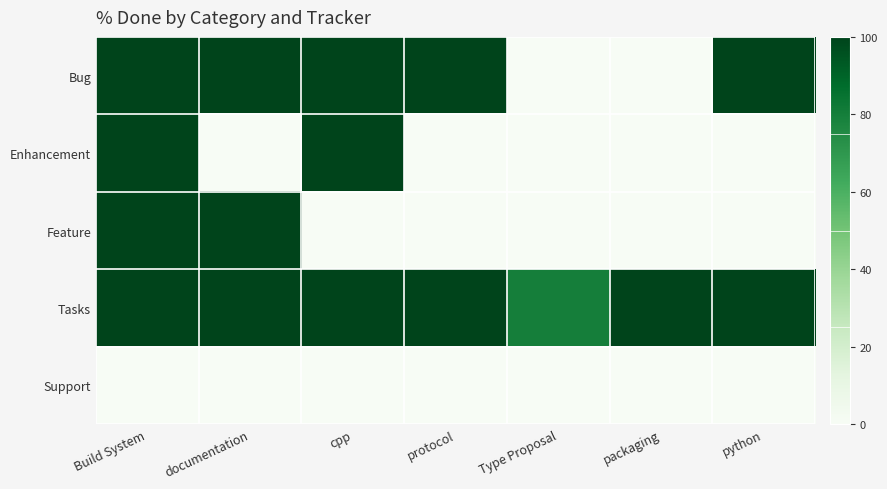

What is the spread (max minus min) of values at cpp?

100